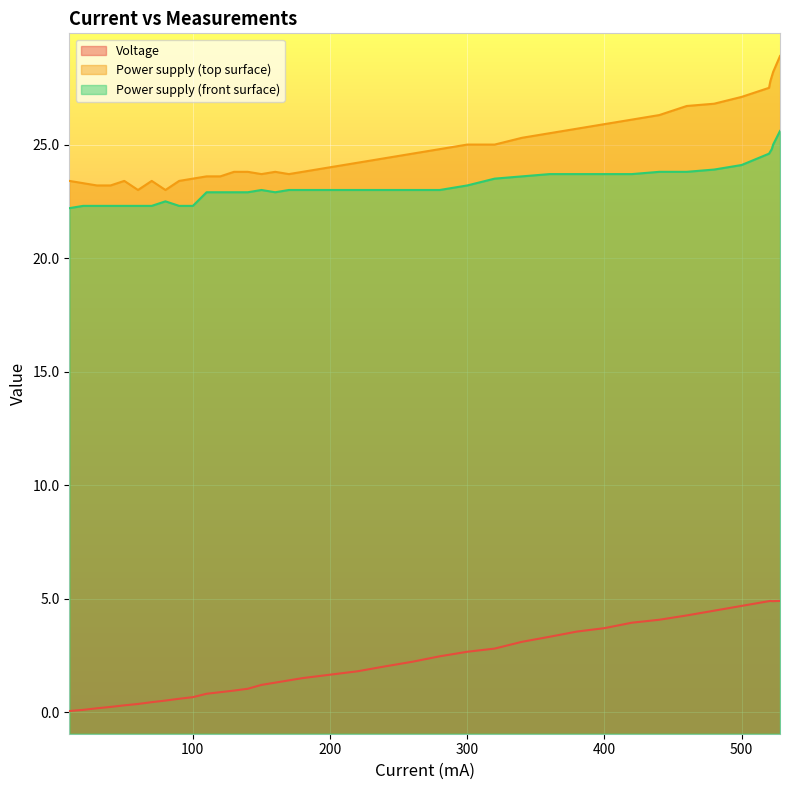

In Power supply (front surface), how many points are higher than both neighbors (excluding endpoints)?

2